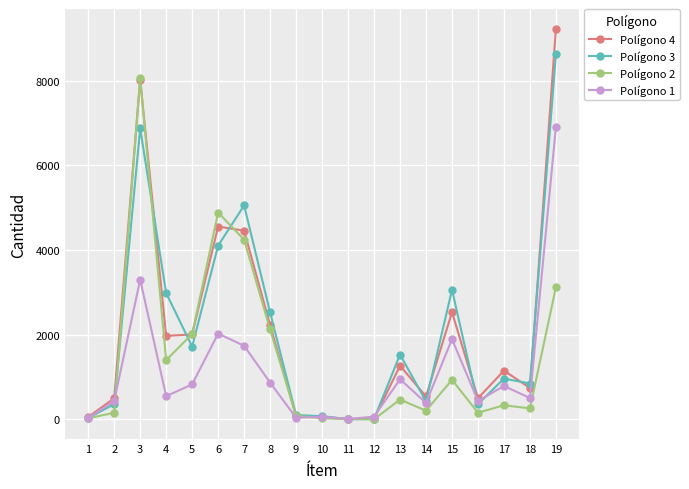

What are all the series names shown in the legend?

Polígono 4, Polígono 3, Polígono 2, Polígono 1